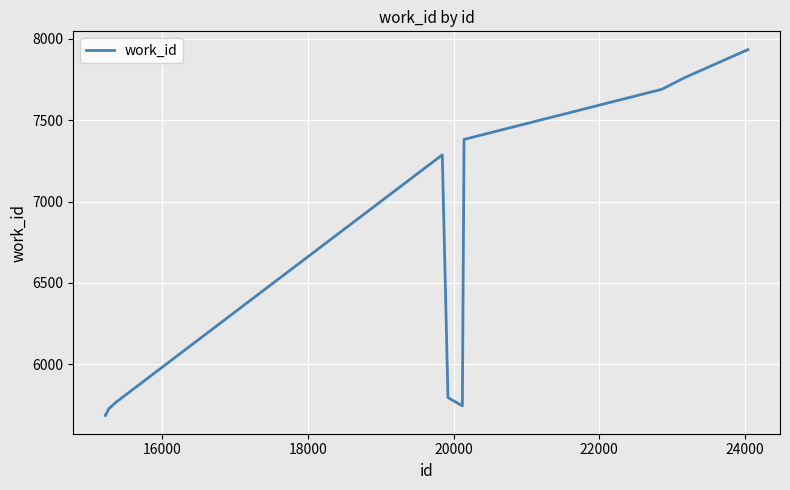

What is the difference between the maximum and minimum values?

2249